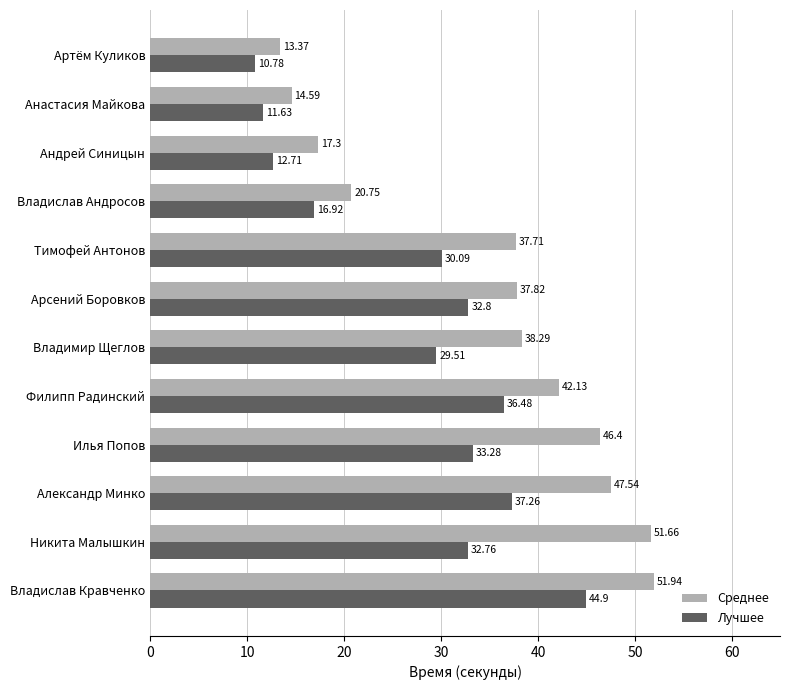

What are all the series names shown in the legend?

Среднее, Лучшее